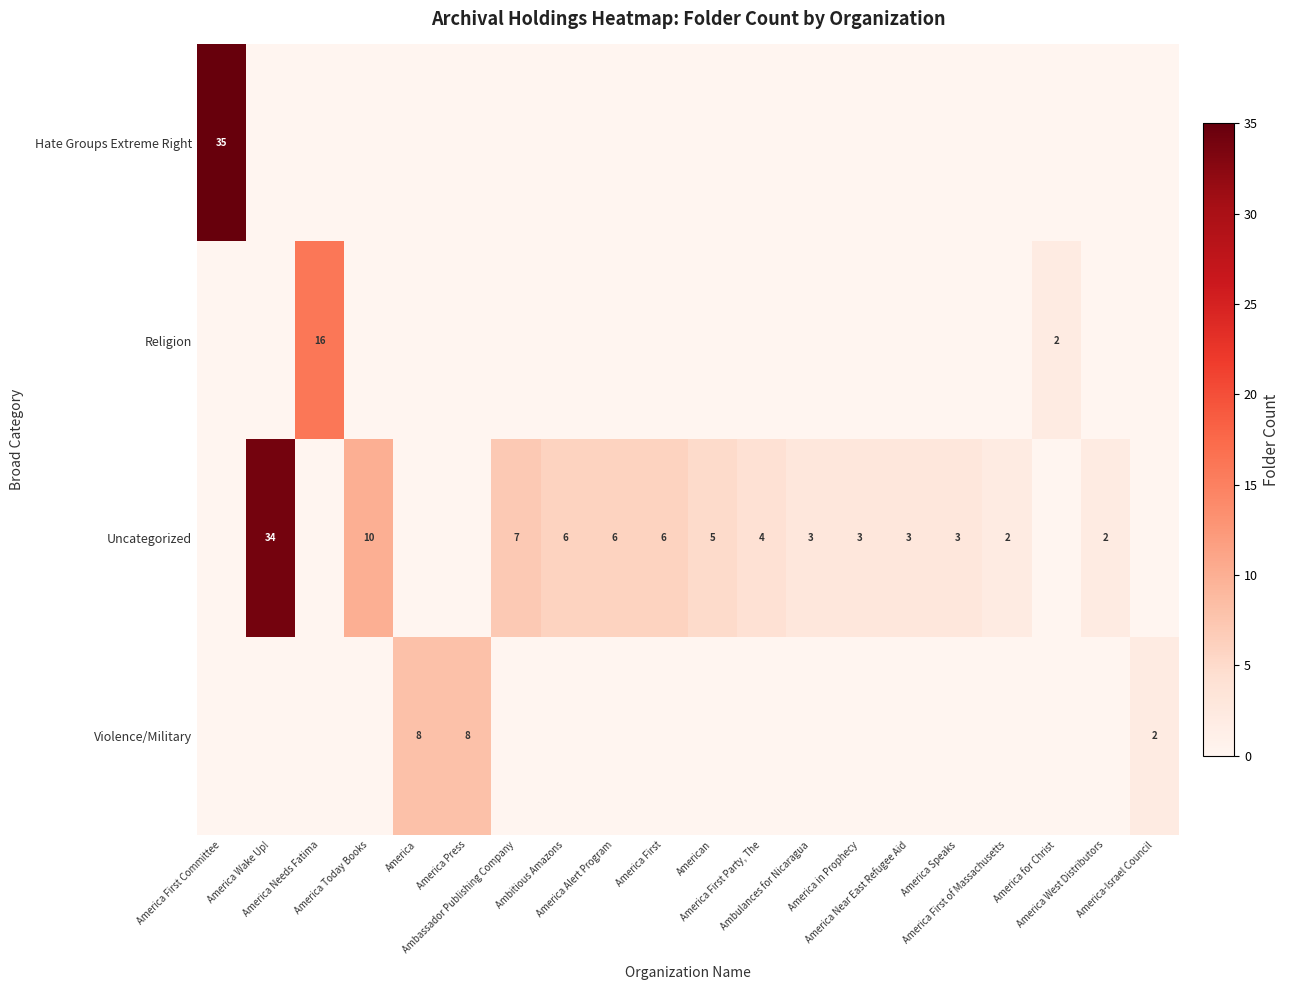

At which category does the chart reach its peak across all series?

America First Committee